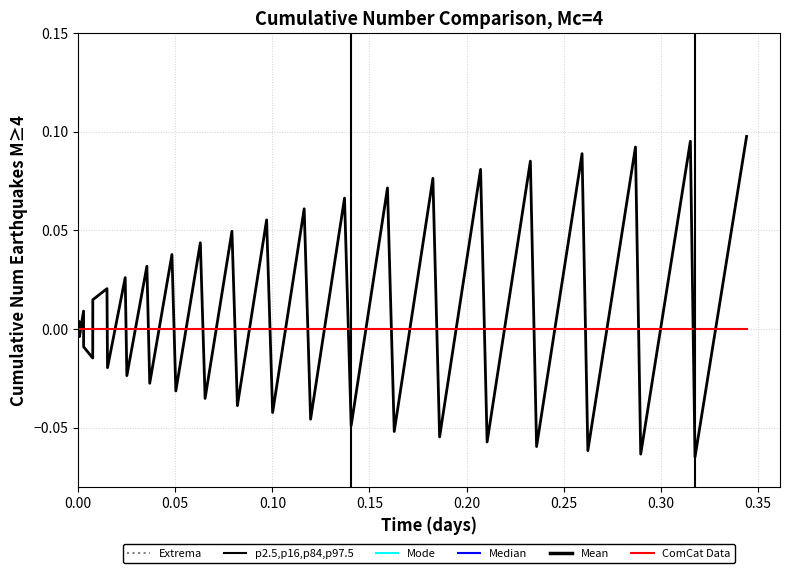

Which series has the widest spread of values?

Mean